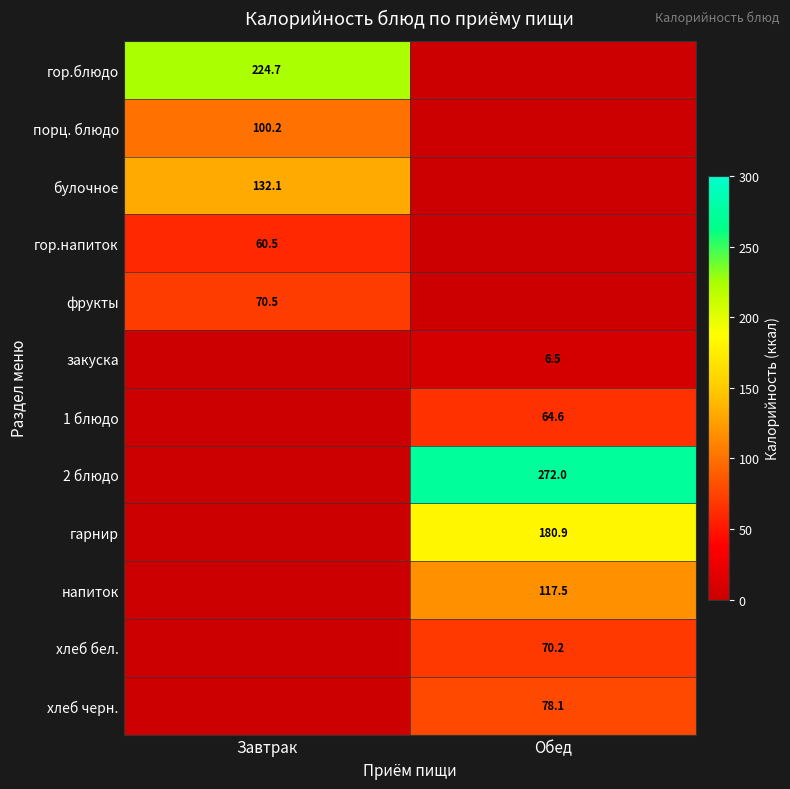

Is it true that фрукты equals 70.5 at Завтрак?

True